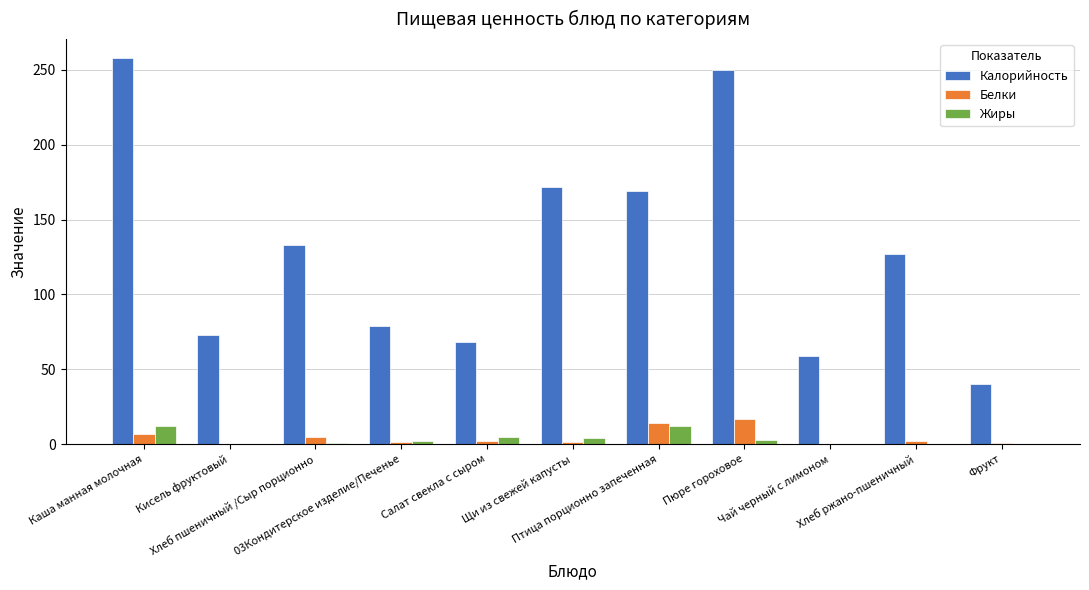

Which series has the largest total across all categories?

Калорийность